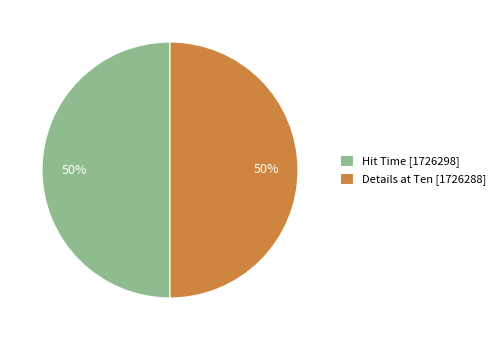

To the nearest percent, what portion does Details at Ten [1726288] represent?

50%